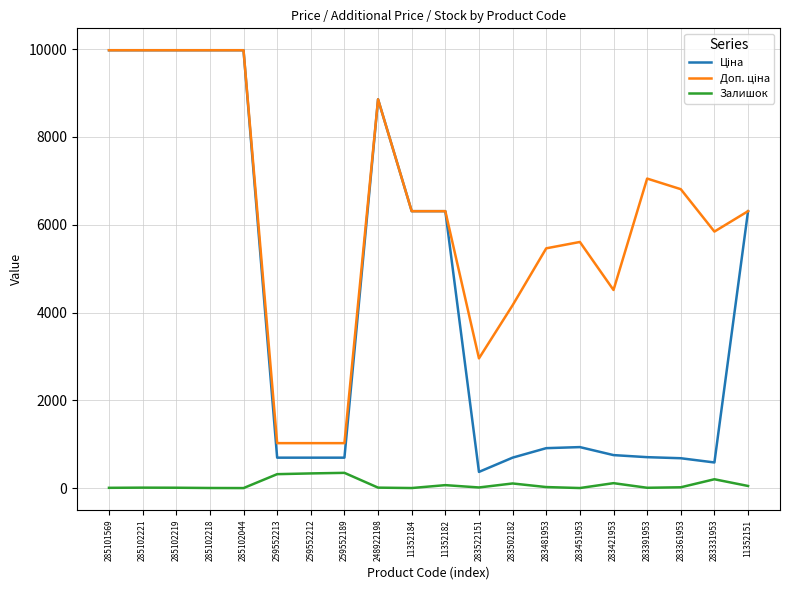

What is the greatest value displayed?

9975.0